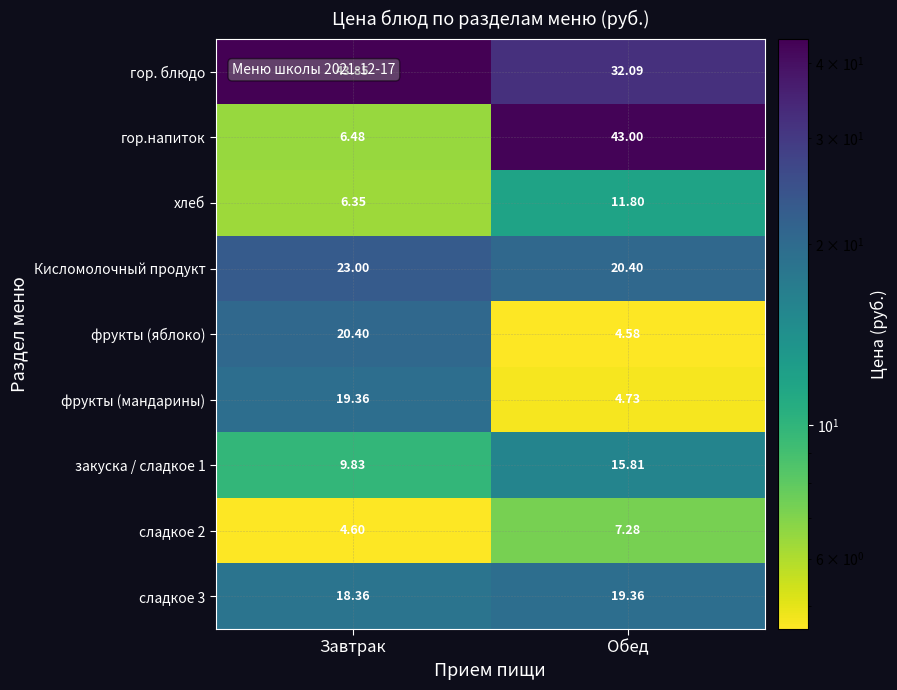

At which label is гор.напиток closest to 24?

Завтрак